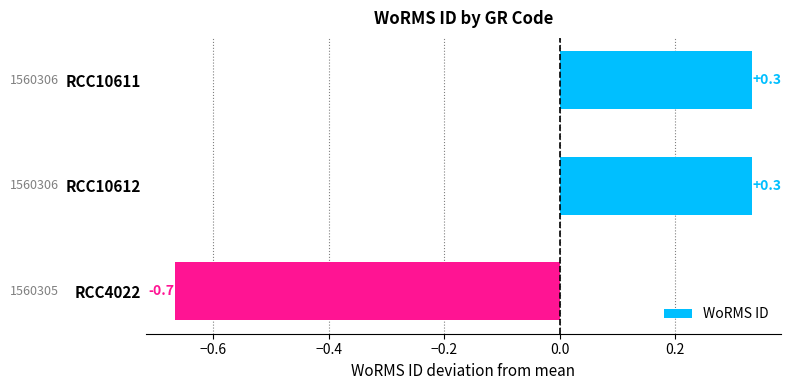

What is the value of the 3rd bar from the top?

-0.7